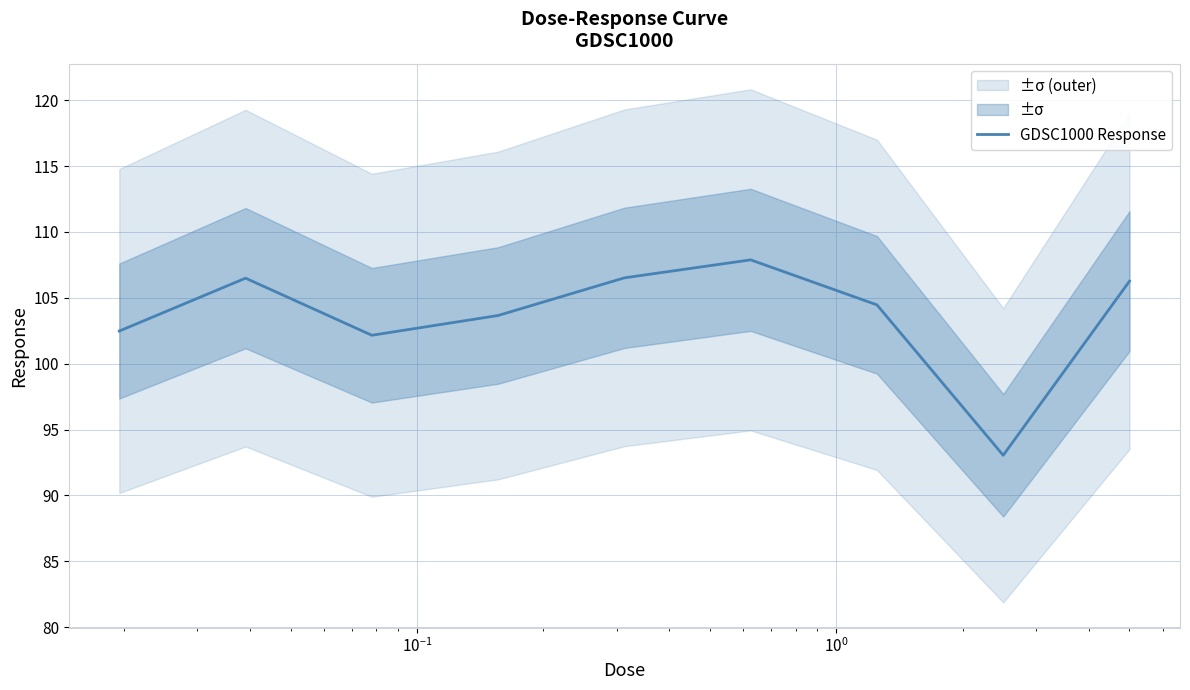

What is the value of the 6th point from the left?

107.9